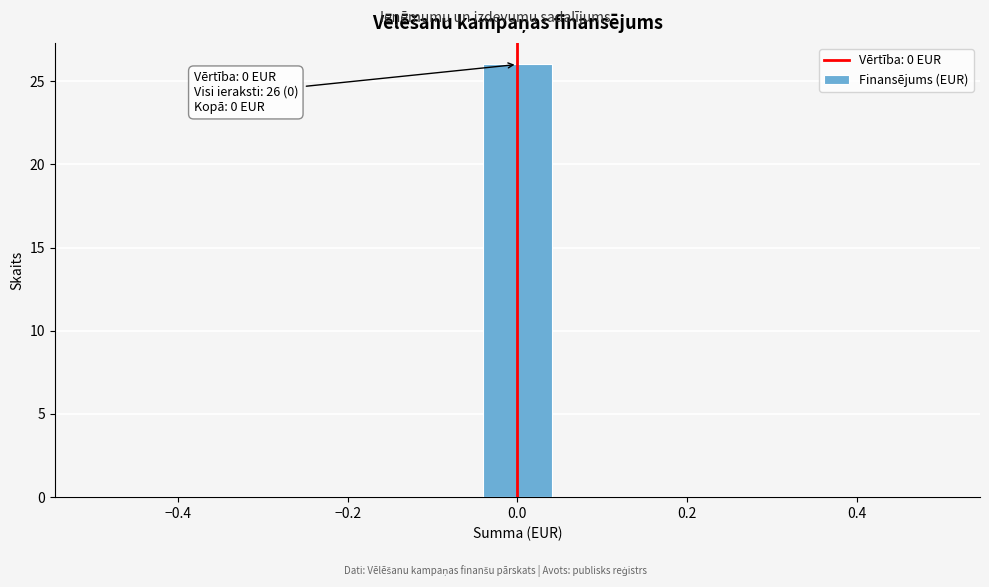

Which range on the x-axis has the tallest bar?

-0.04 to 0.04